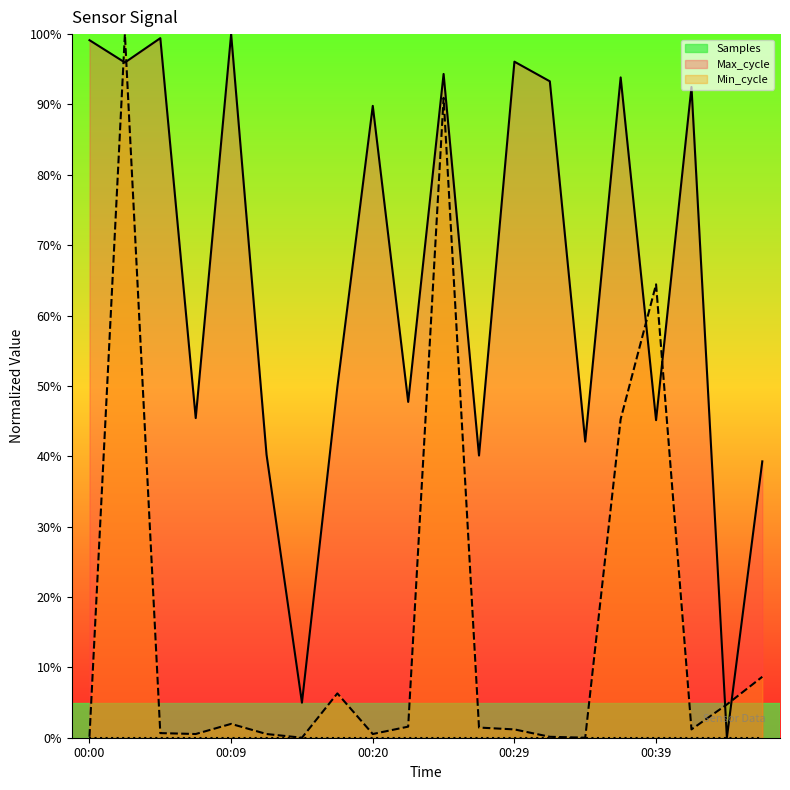

What is the highest value of the Max_cycle series?

100.0